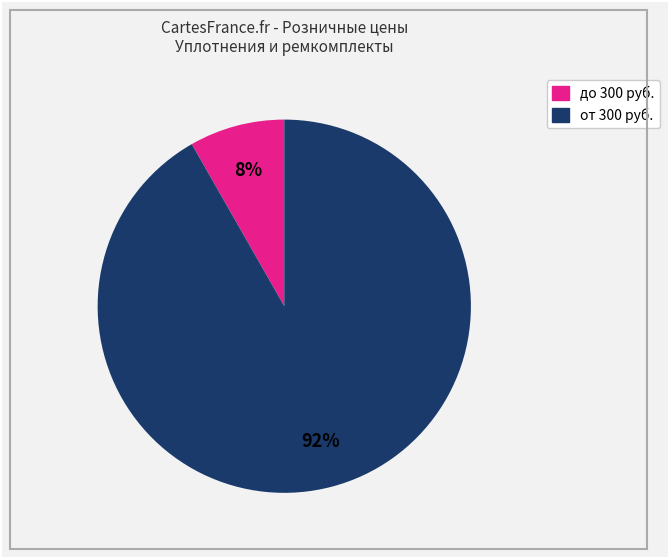

Is there a majority slice in this chart?

Yes